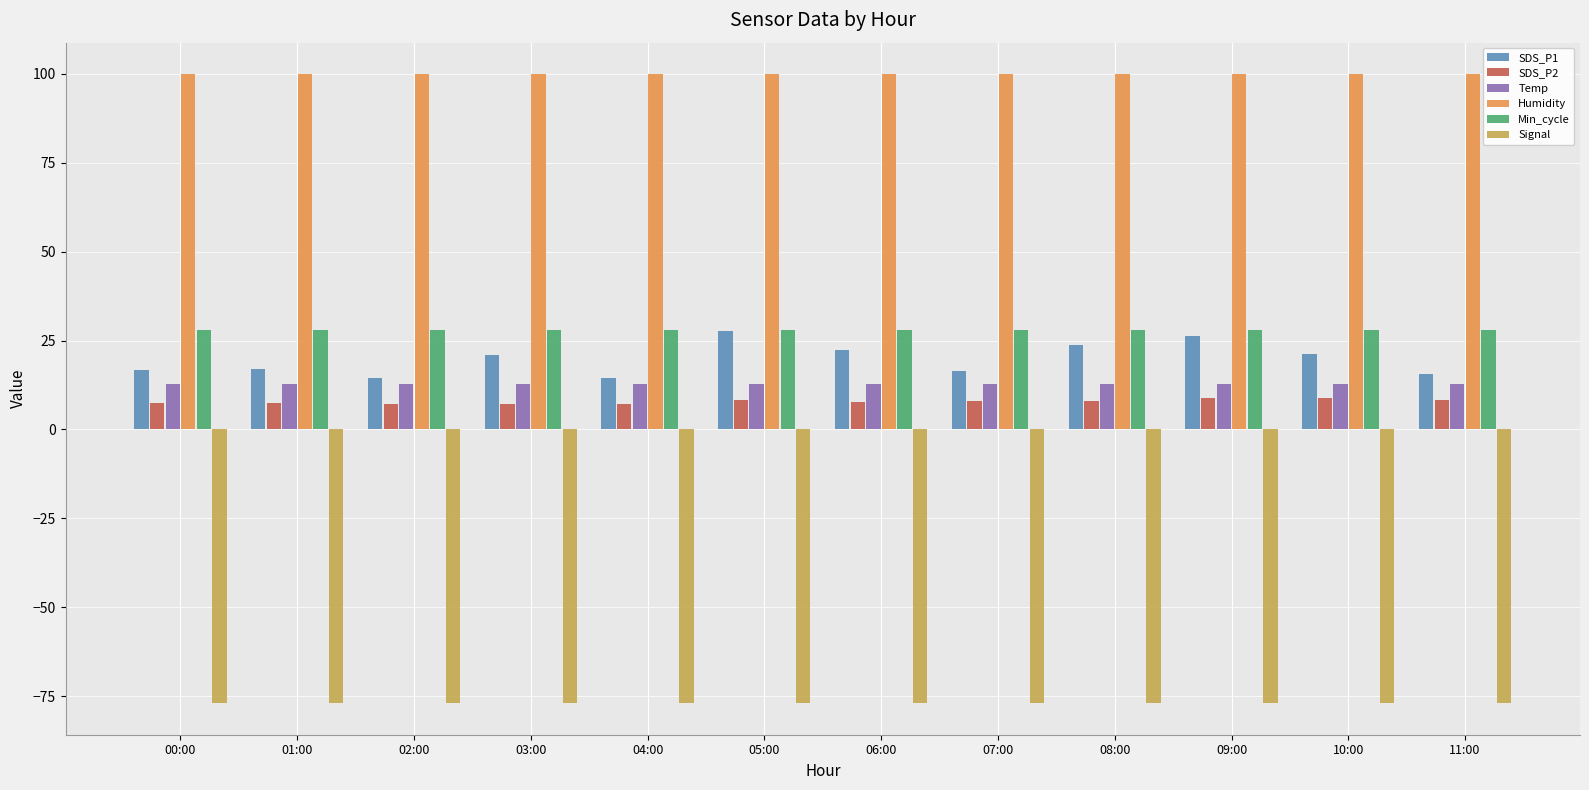

What is the minimum value shown in the chart?

-77.0